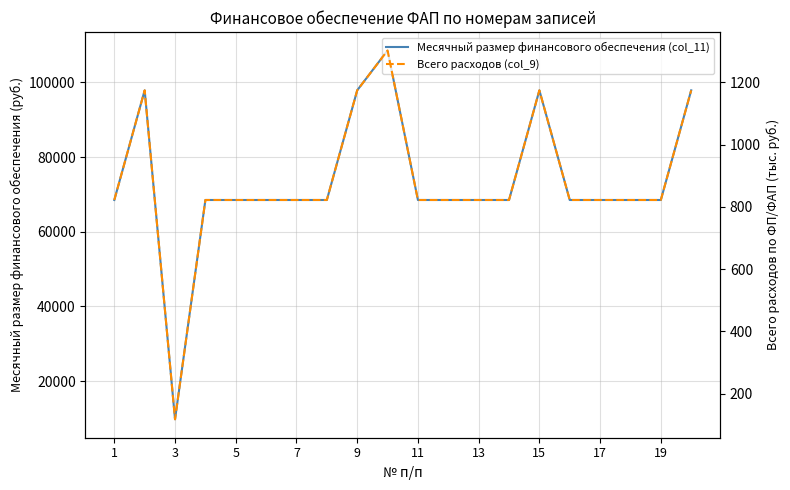

True or false: Всего расходов (col_9) has a value of 821.9 at 7.

True